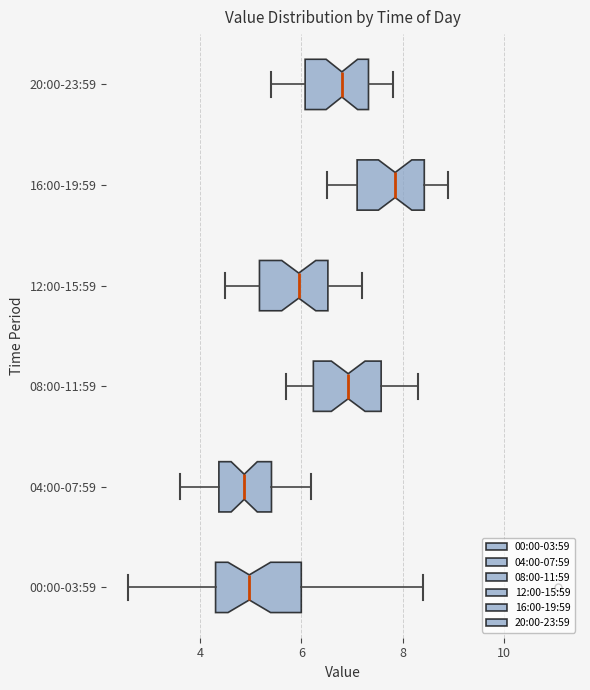

Which box has the furthest to the right median line?

16:00-19:59